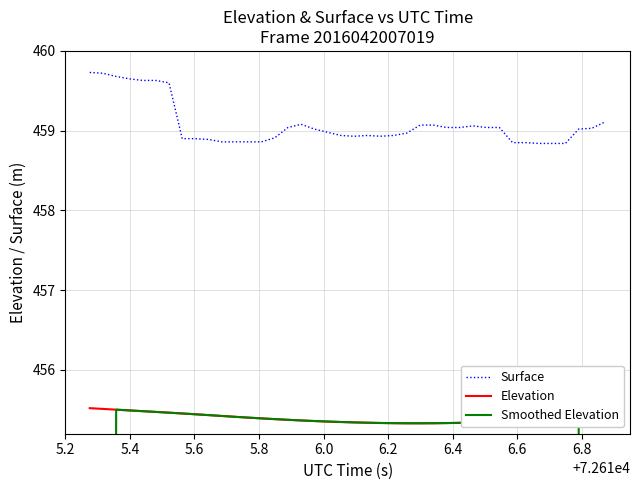

At how many categories does at least one series exceed 275?

40